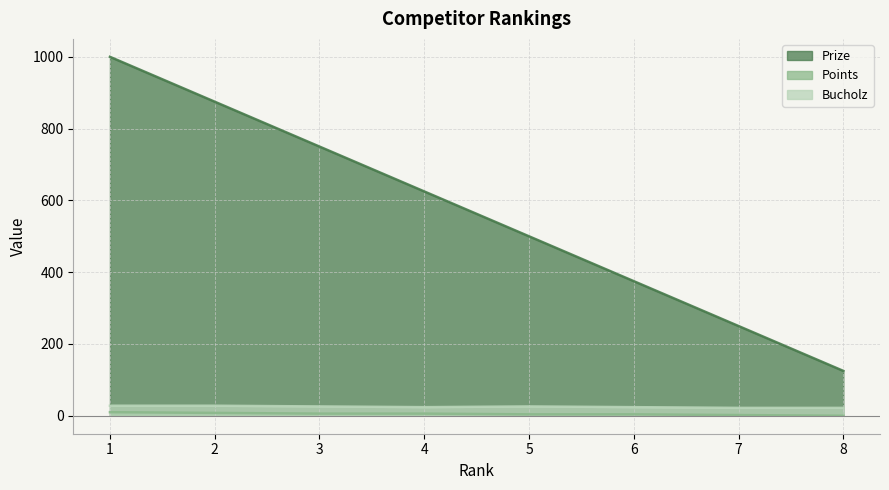

Which label corresponds to the smallest value in the chart?

8